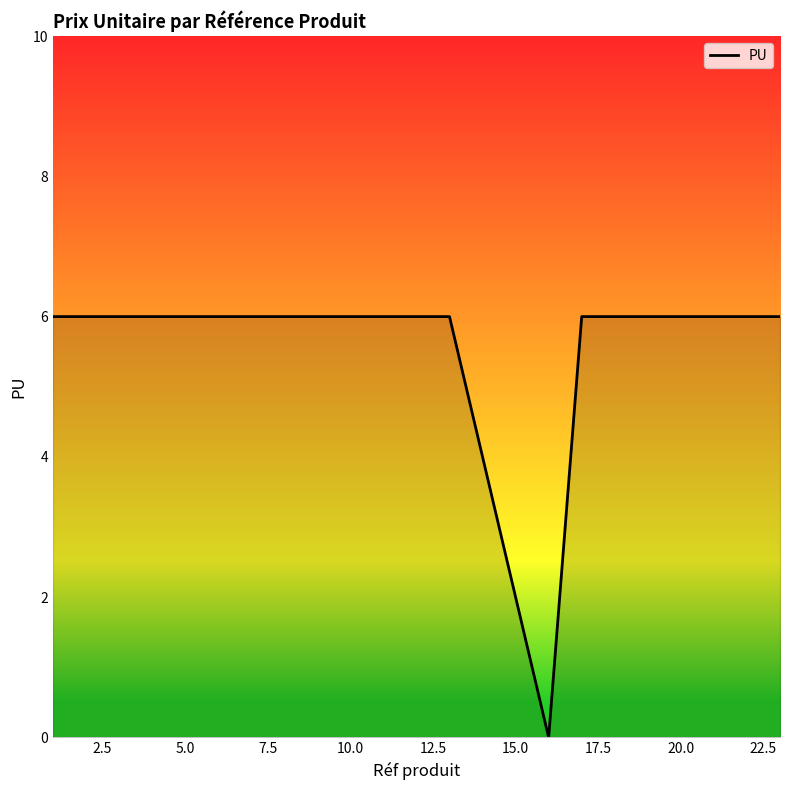

What is the difference between the maximum and minimum values?

6